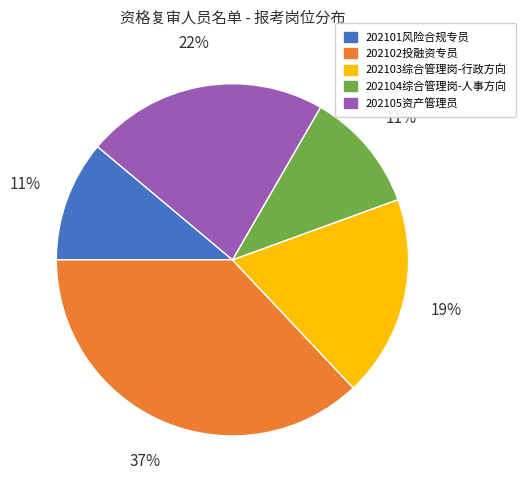

Which category has the biggest portion of the pie?

202102投融资专员